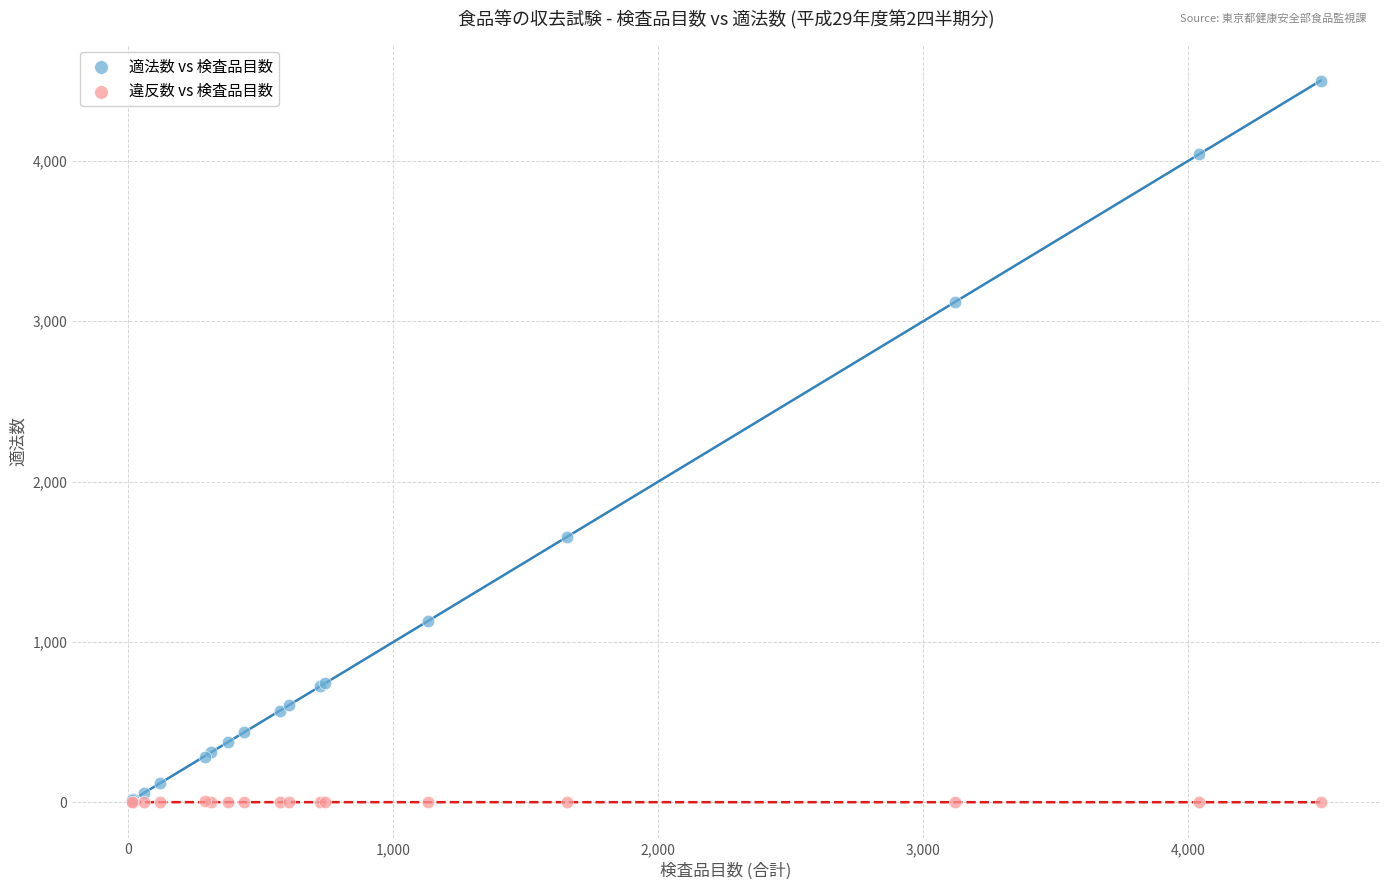

In the 適法数 vs 検査品目数 series, what Y value is closest to 2256?

1653